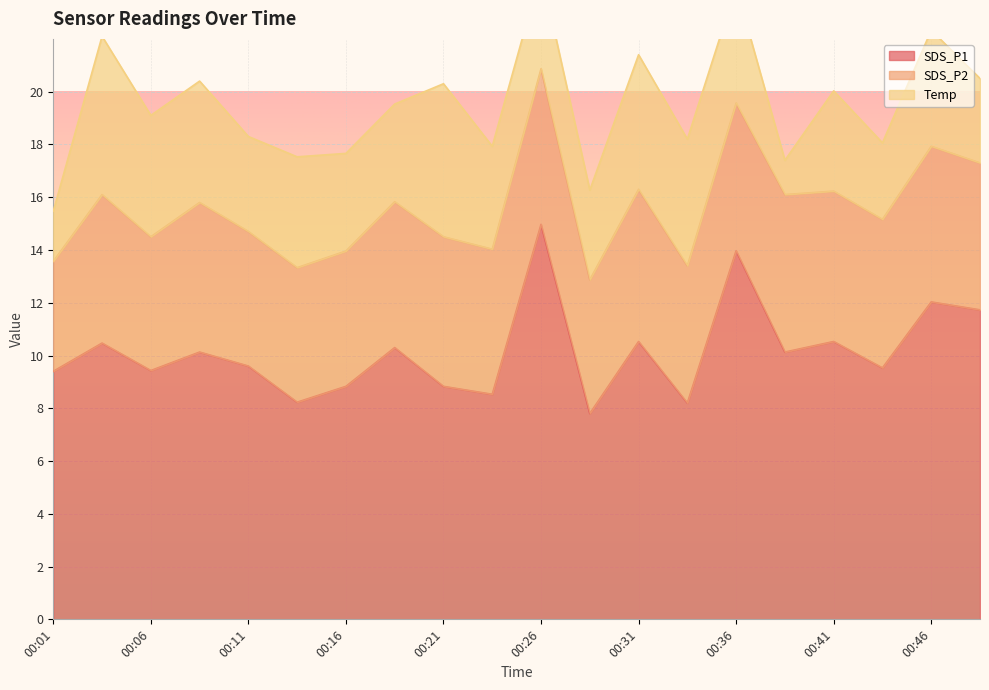

What are all the series names shown in the legend?

SDS_P1, SDS_P2, Temp